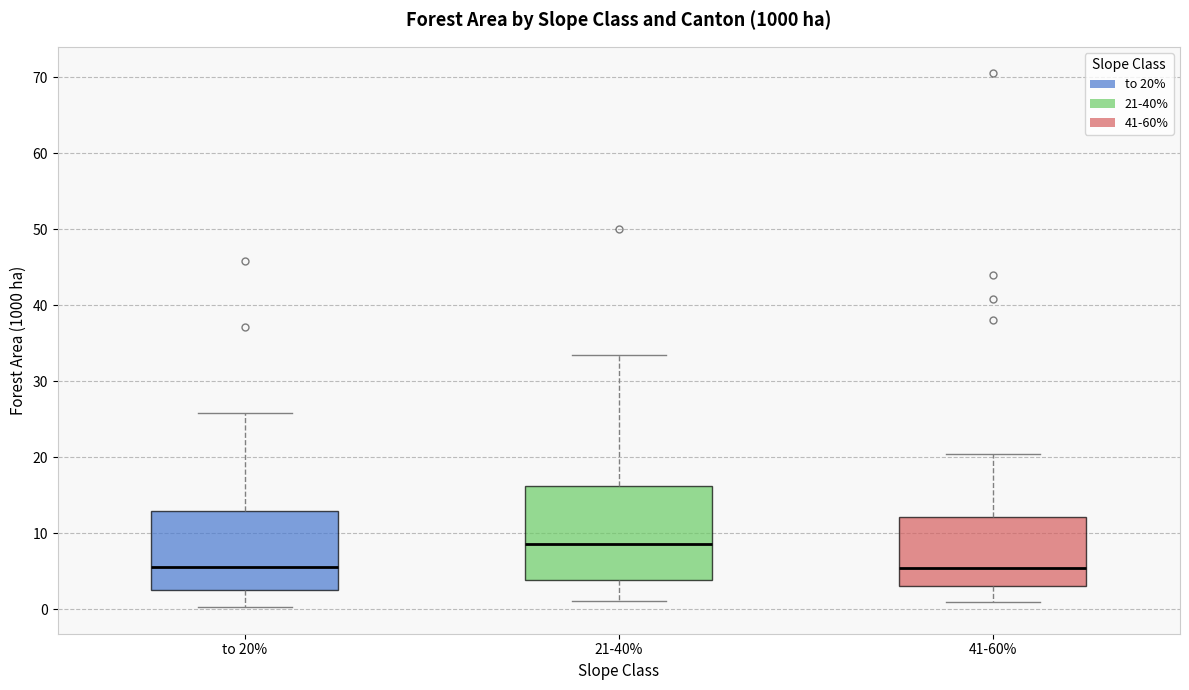

Where is the lower edge of the box for to 20% on the y-axis? The values are not printed on the chart, so give them approximately, as read against the axis.

3